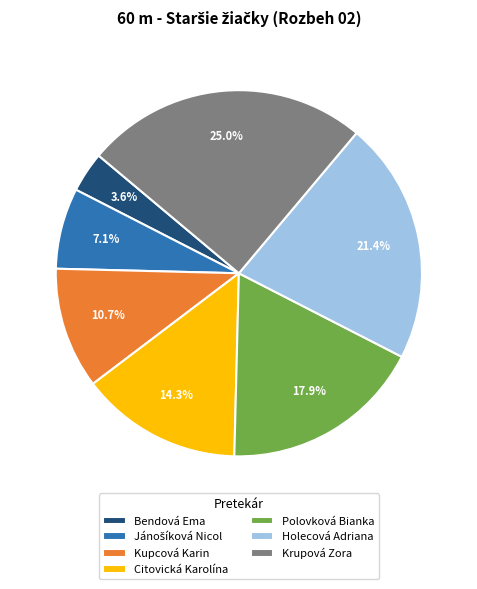

Combined, what portion of the pie is Kupcová Karin and Holecová Adriana?

32.1%